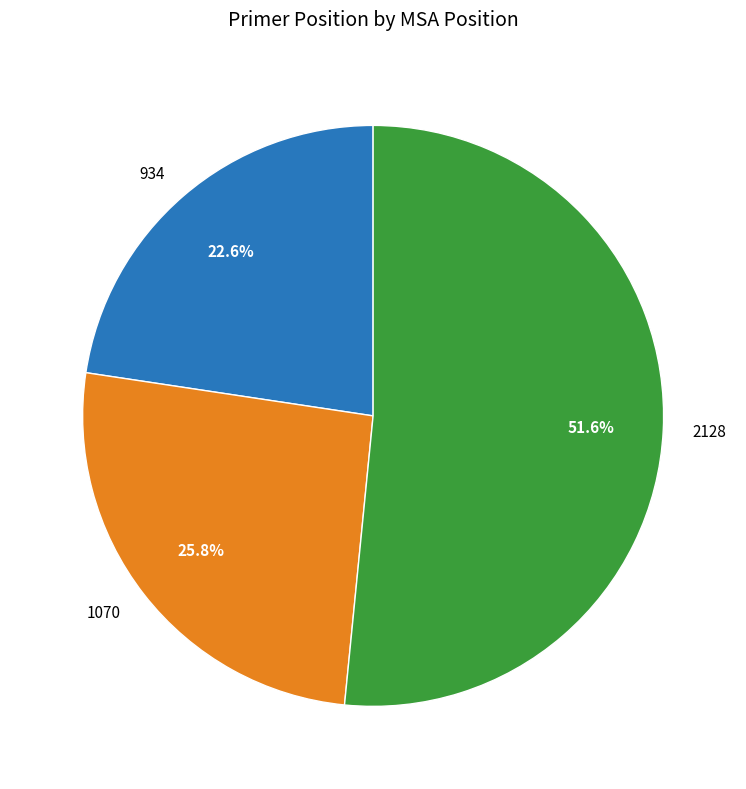

Is it true that 934 is 36% of the pie?

False